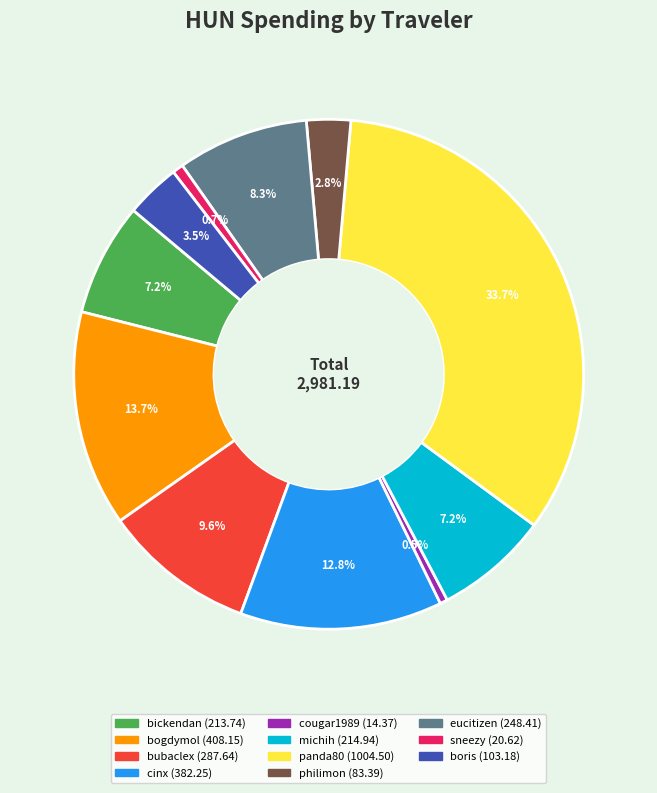

Which slice is the largest?

panda80